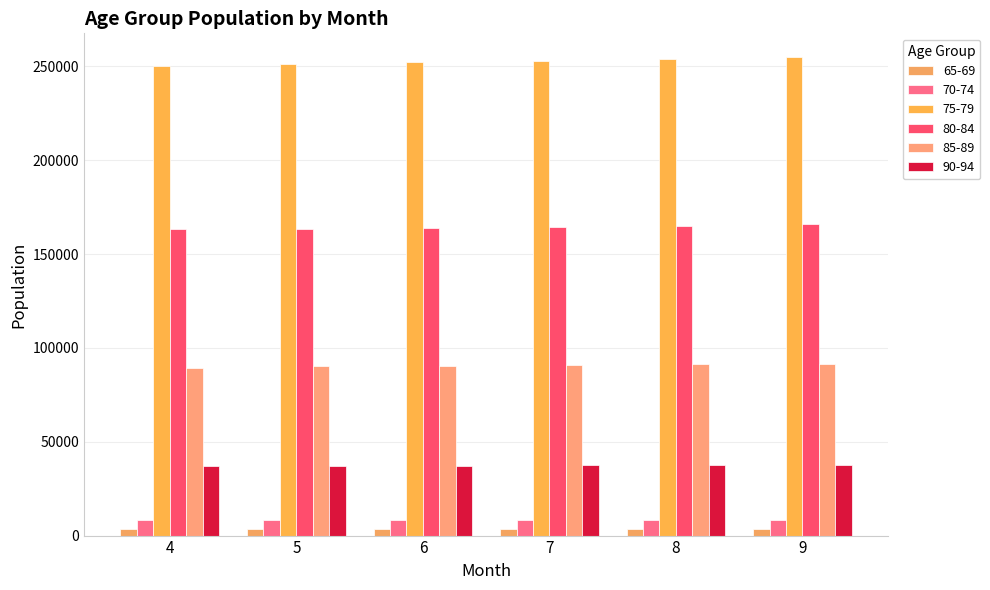

What is the average value of the 70-74 series?

8065